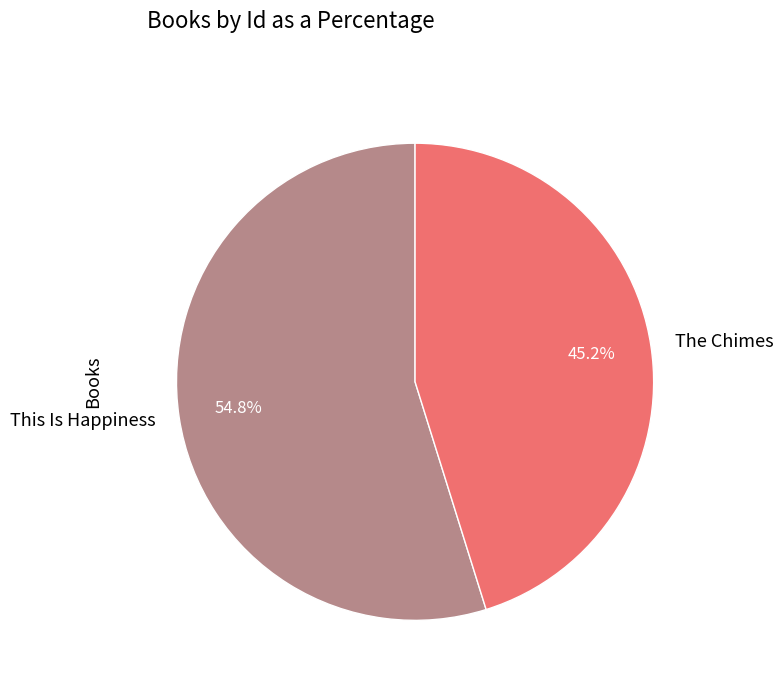

How many segments does this pie chart have?

2